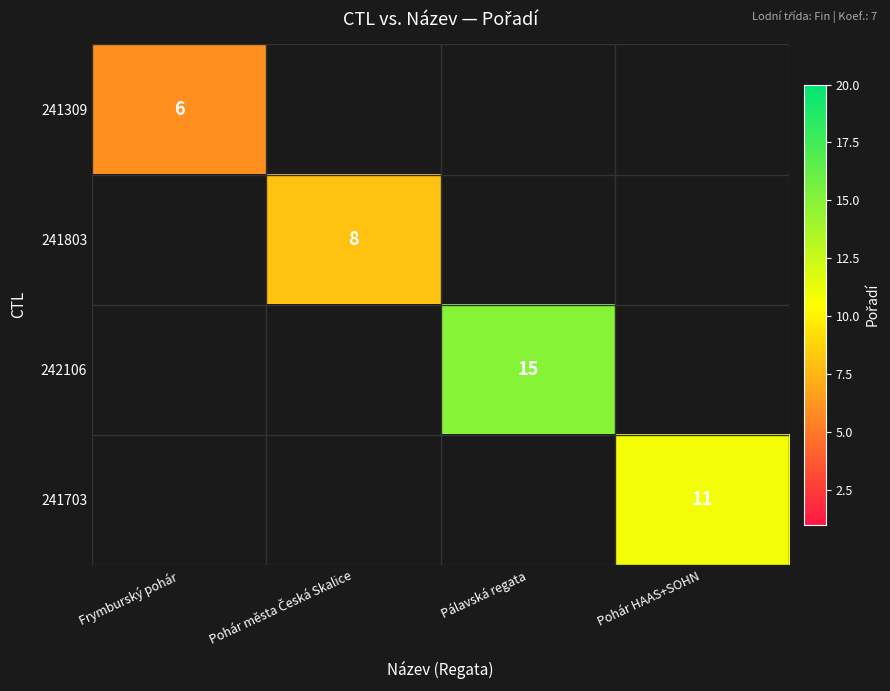

At how many categories does at least one series exceed 10?

2